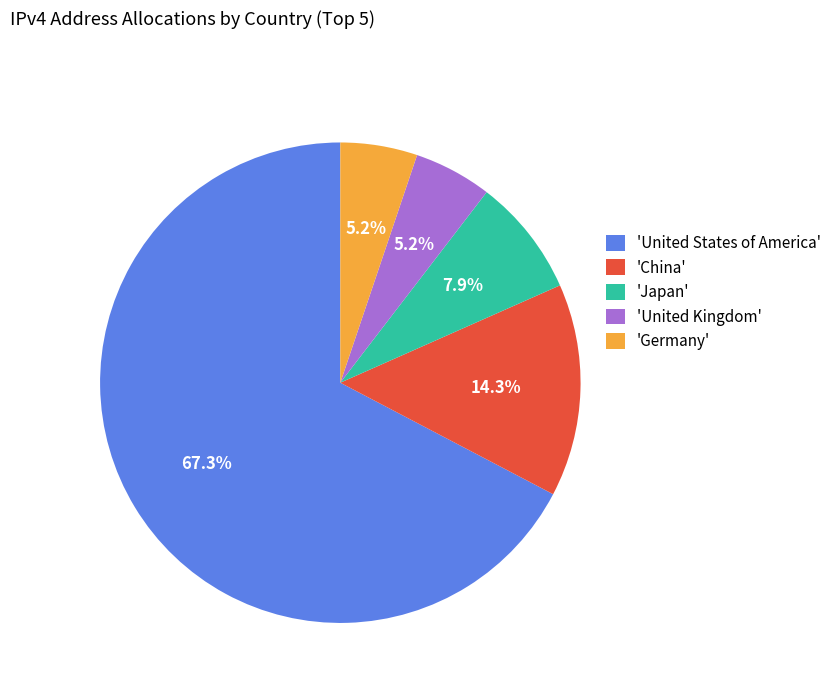

Count the number of slices in the pie.

5